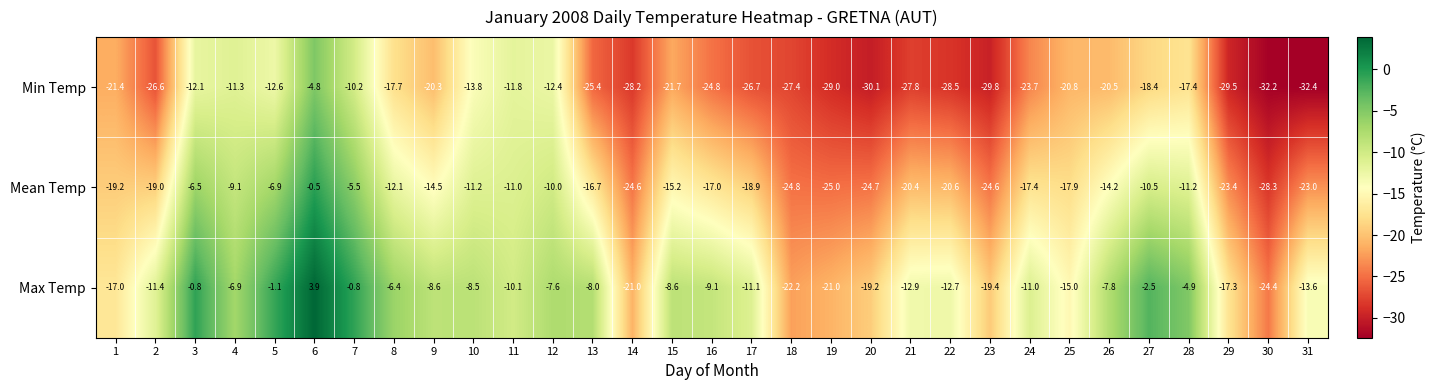

At which category is the sum across all series the highest?

6